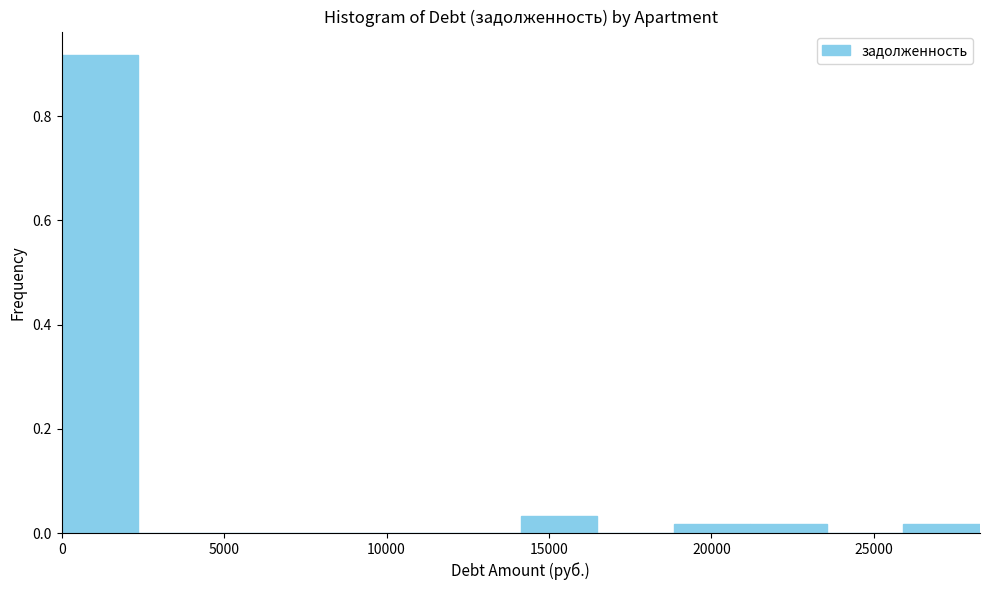

Reading left to right, list every bar in this chart as the range it spans on the x-axis followed by its height. Neither the bar edges nor the heights are printed on the chart, so give them approximately, as read against the axes.

0 to 2500: 0.92
2500 to 4500: 0
4500 to 7000: 0
7000 to 9500: 0
9500 to 12000: 0
12000 to 14000: 0
14000 to 16500: 0.04
16500 to 19000: 0
19000 to 21000: under 0.02
21000 to 23500: under 0.02
23500 to 26000: 0
26000 to 28500: under 0.02